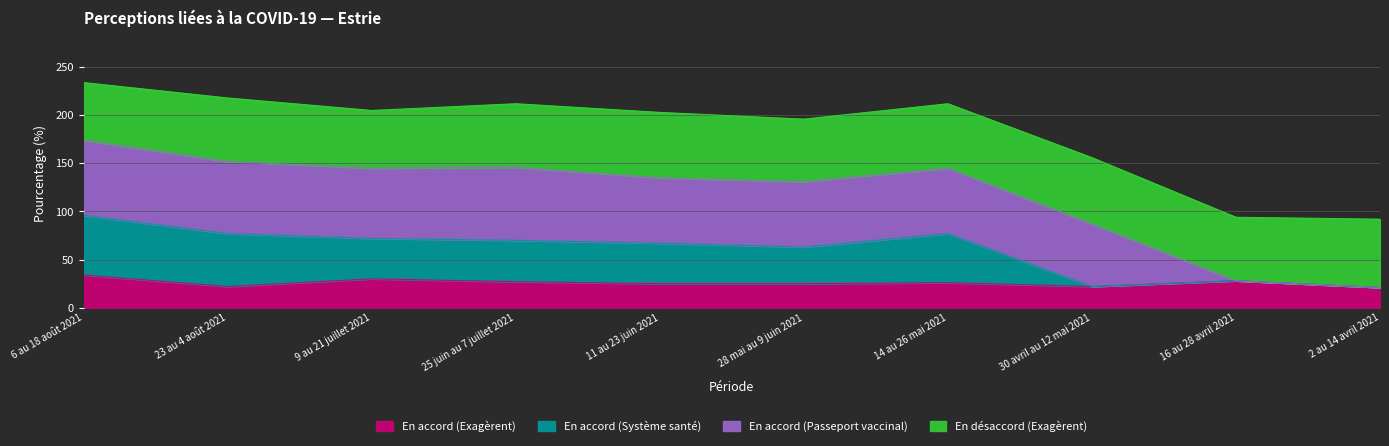

True or false: En accord (Exagèrent) has a value of 34 at 11 au 23 juin 2021.

False